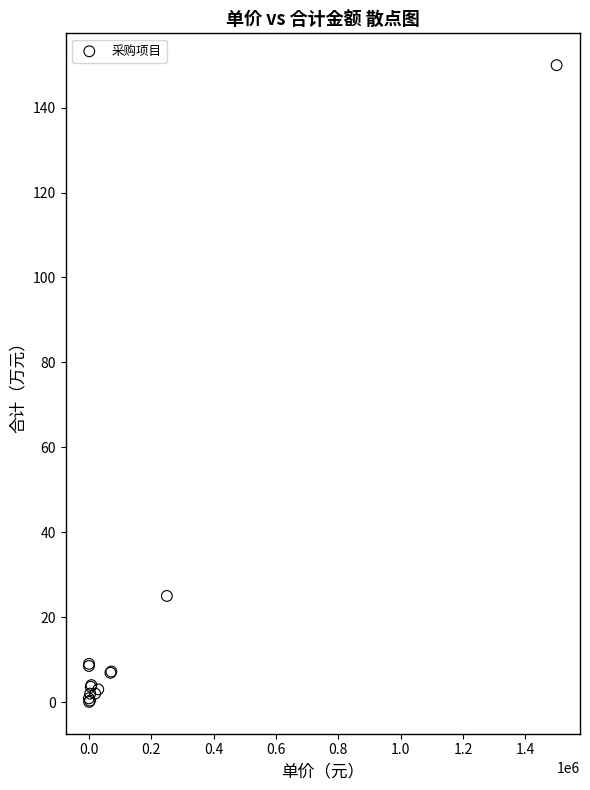

What Y value in the scatter plot is closest to 75?

25.0